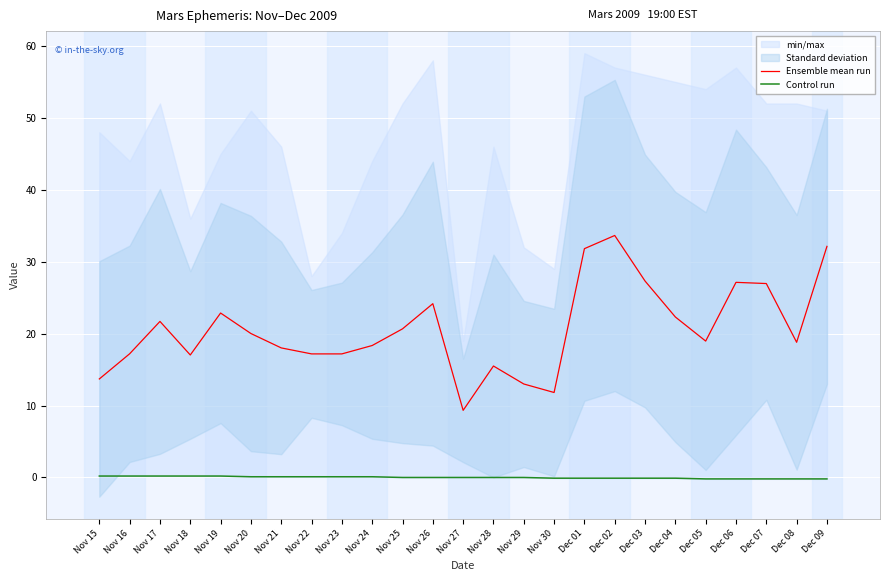

Which series has the largest range (max minus min)?

Ensemble mean run